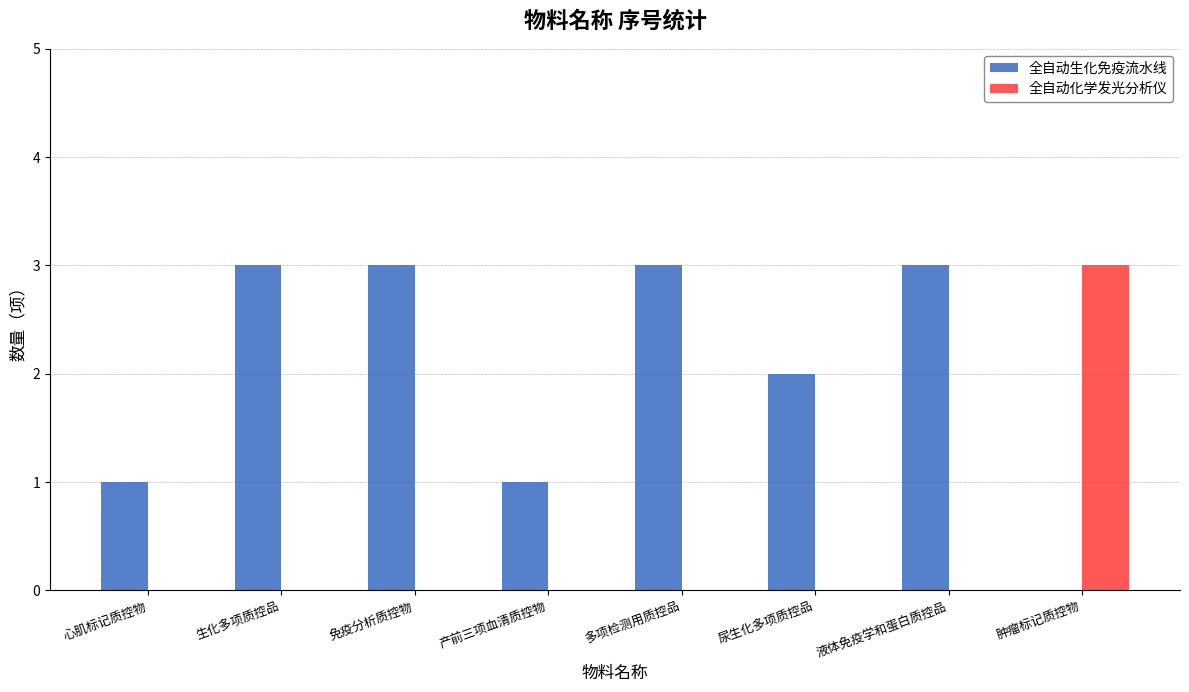

What is the sum of all 全自动化学发光分析仪 values?

3